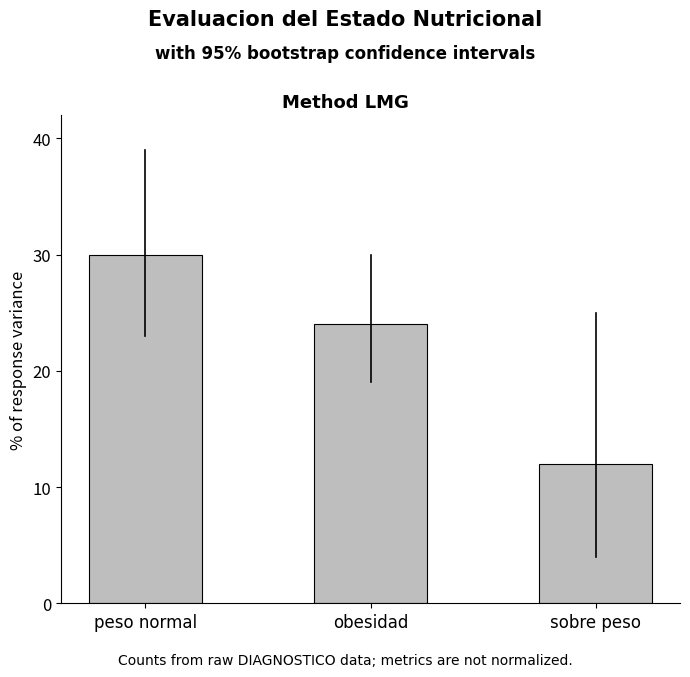

What position from the right is peso normal?

3